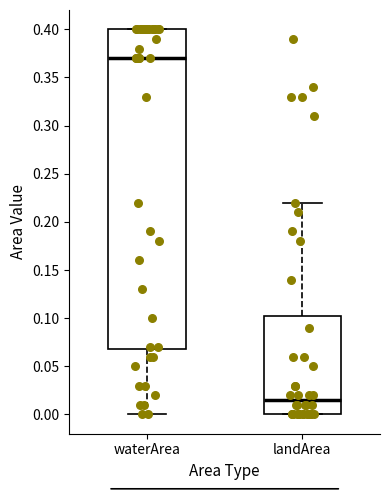

Which box is the tallest, from its lower edge to its upper edge?

waterArea